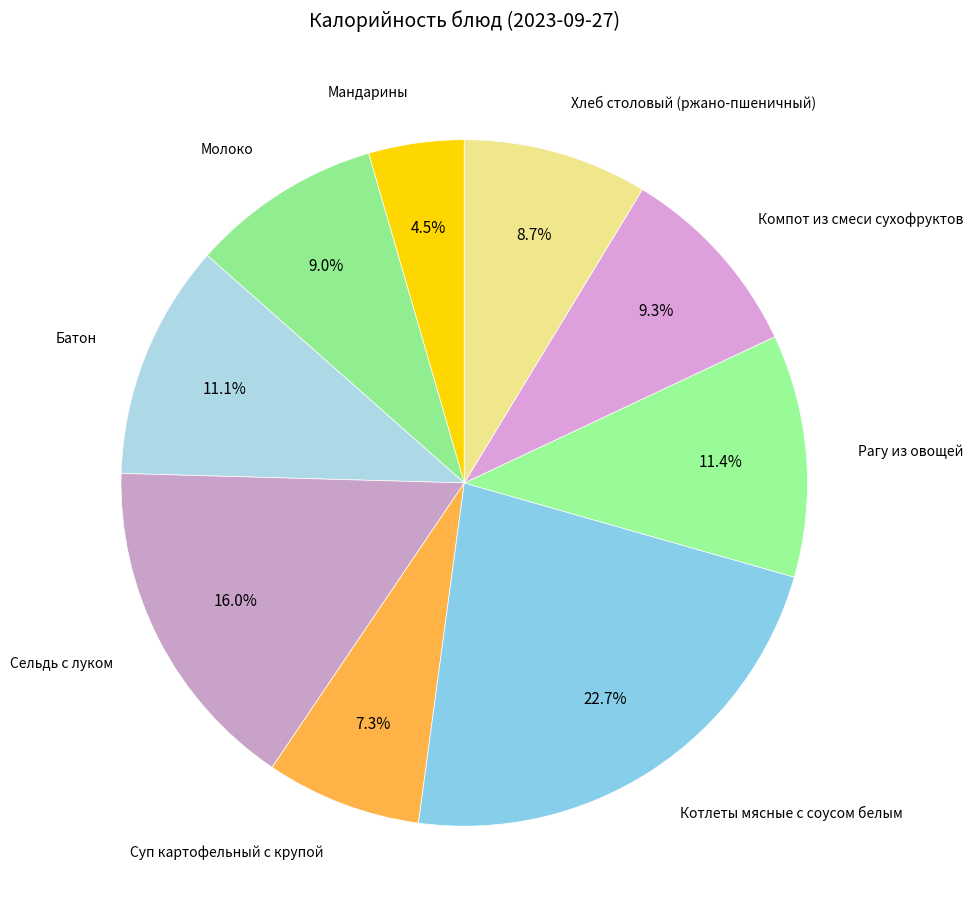

Which has a higher value, Молоко or Батон?

Батон